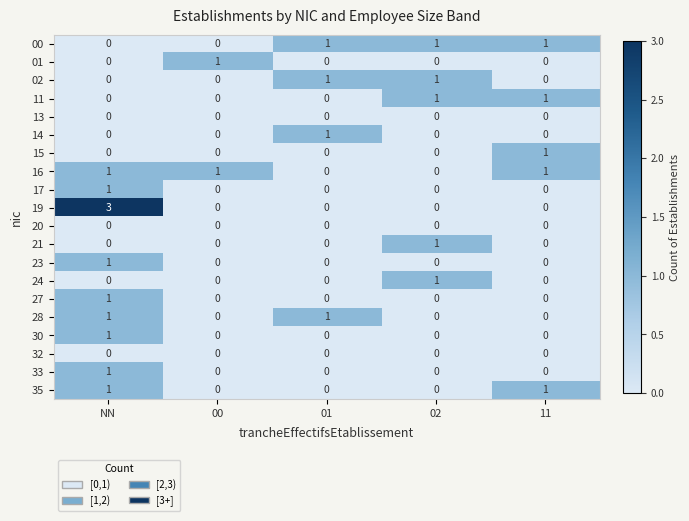

The 00 series shows 0 at NN. True or false?

True